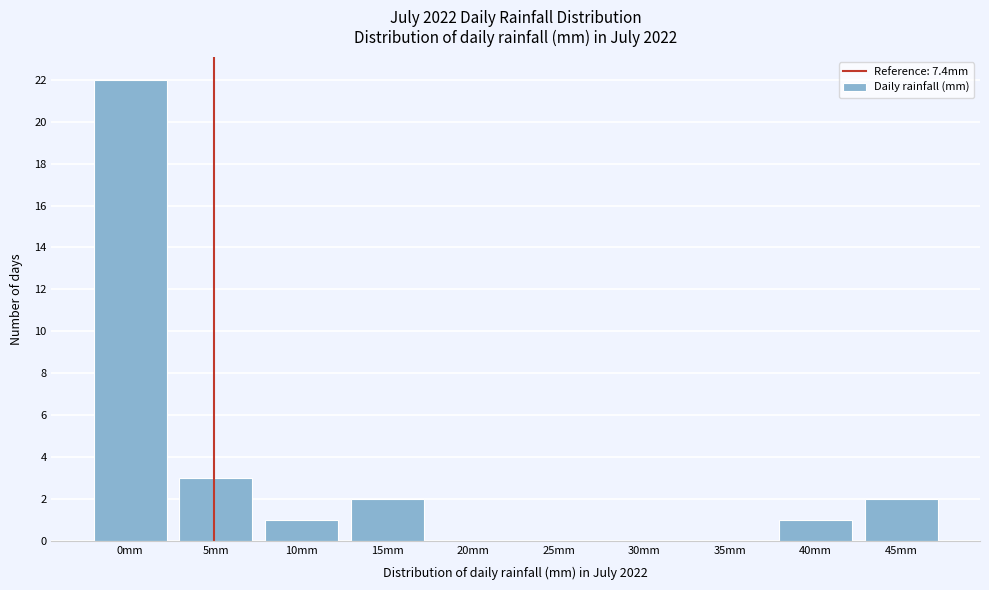

Reading left to right, what are all the values shown in this chart?

0mm=22	5mm=3	10mm=1	15mm=2	20mm=0	25mm=0	30mm=0	35mm=0	40mm=1	45mm=2